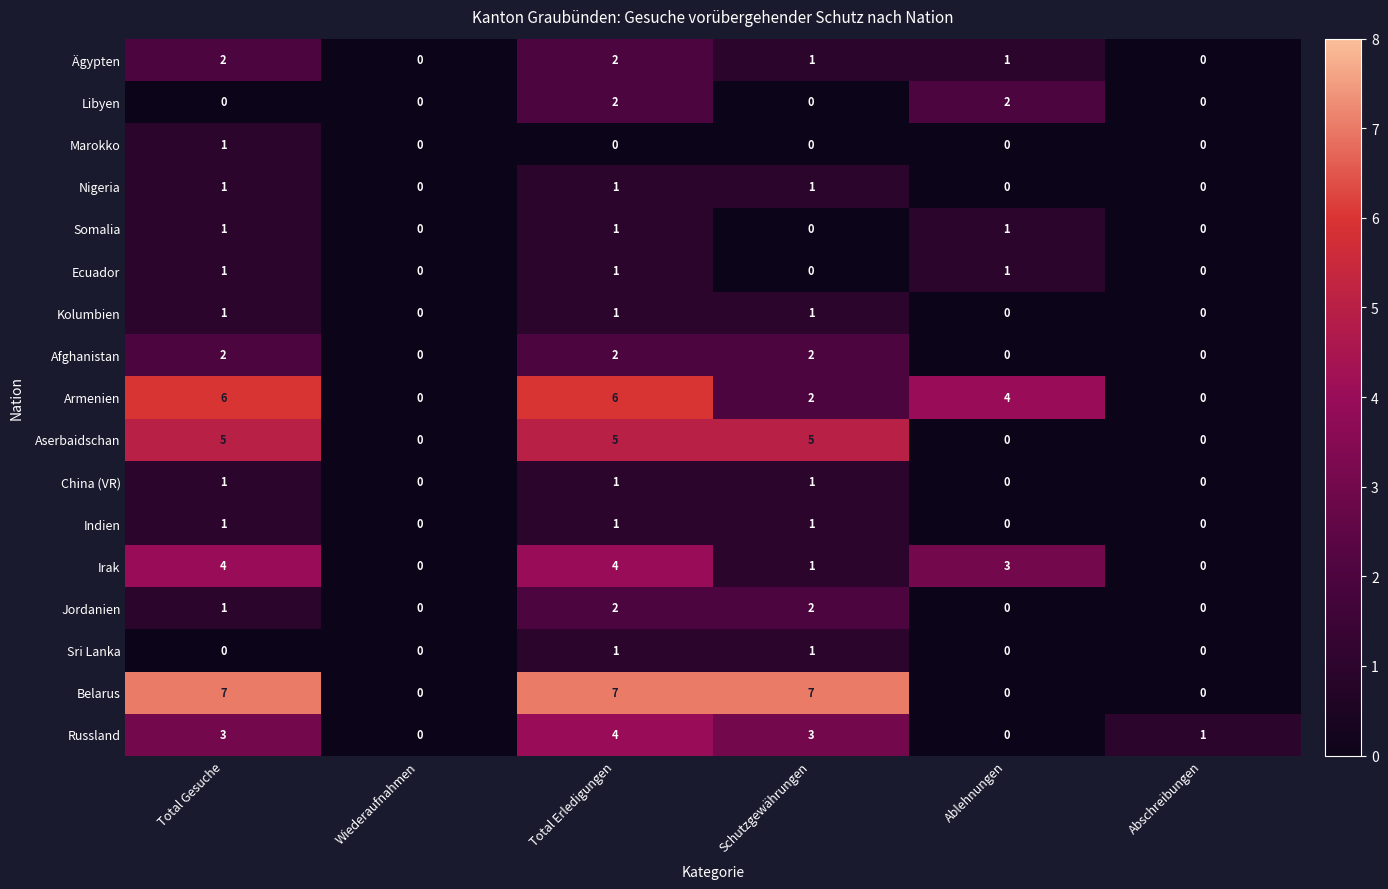

What is the greatest value displayed?

7